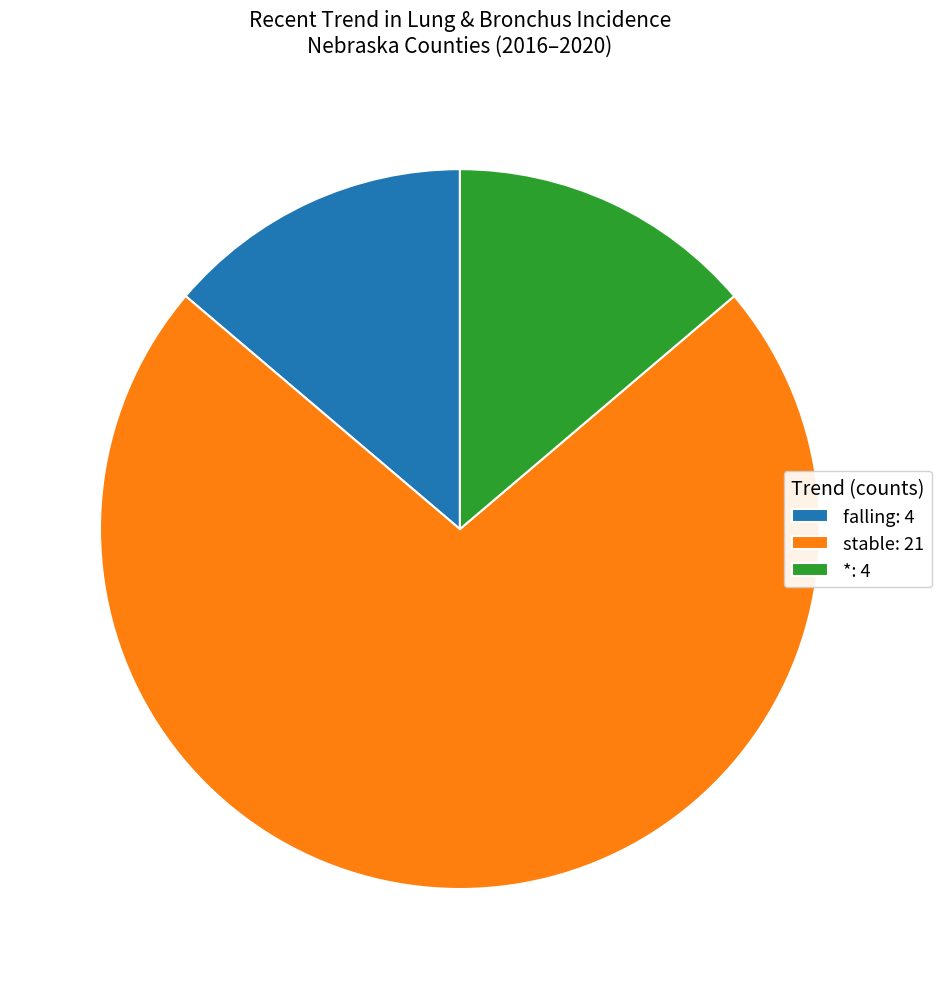

Does *: 4 account for over 50% of the chart?

No